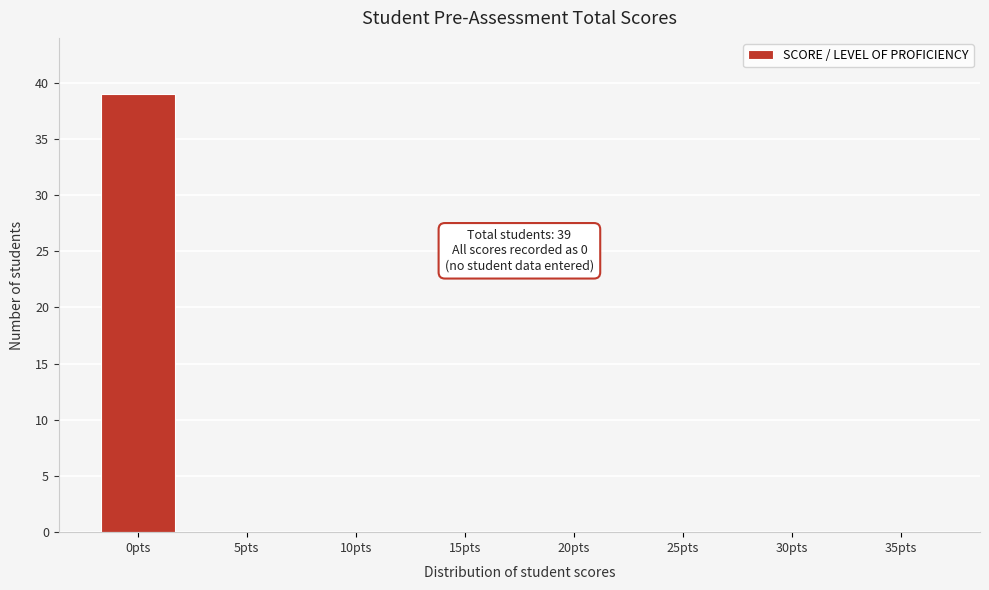

Reading right to left, what are all the values shown in this chart?

35pts=0	30pts=0	25pts=0	20pts=0	15pts=0	10pts=0	5pts=0	0pts=39